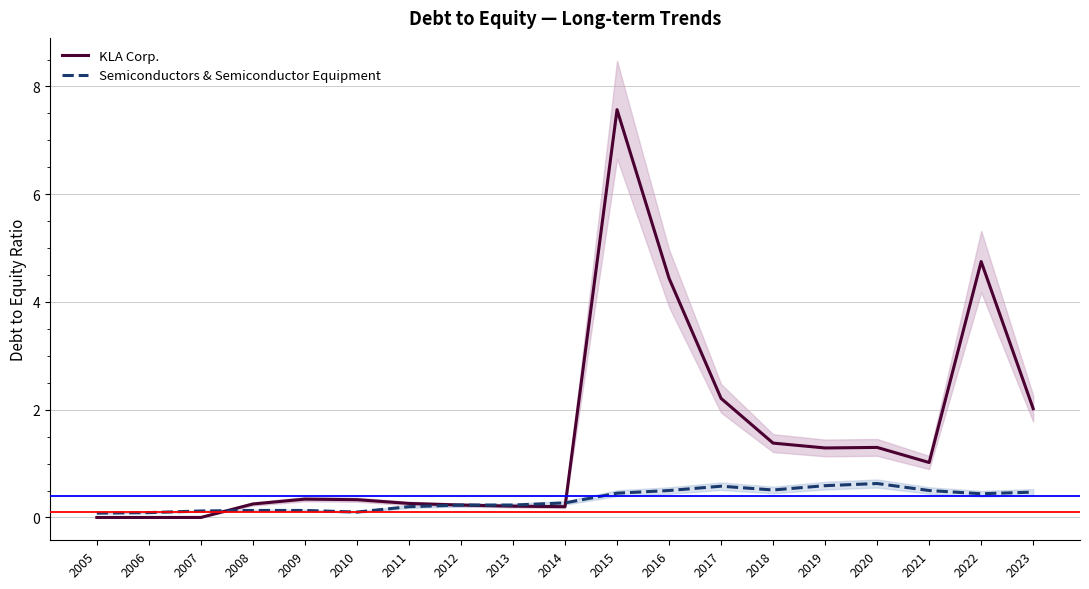

How many times do KLA Corp. and Semiconductors & Semiconductor Equipment cross each other?

2